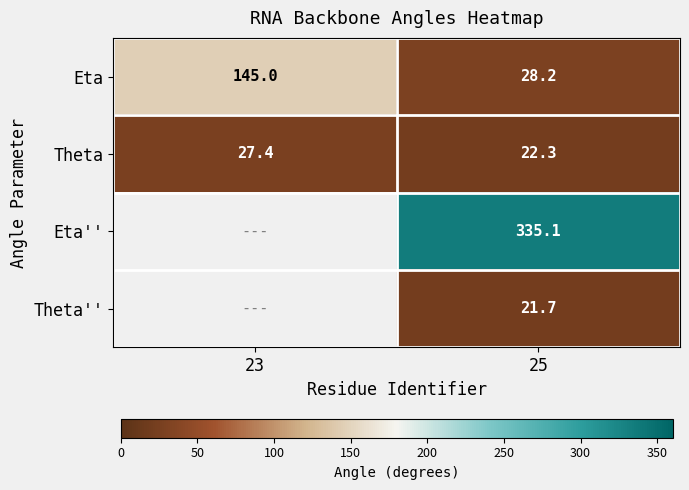

What is the spread (max minus min) of values at 23?

117.6